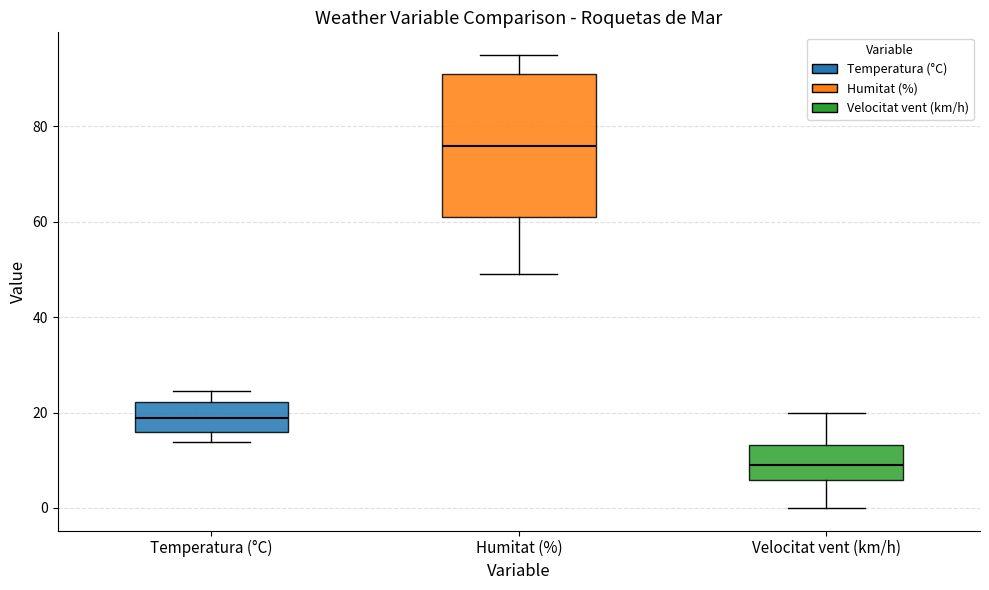

Reading left to right, read every box against the y-axis: the position of its median line, the range the box covers, and the ends of its whiskers. The values are not printed on the chart, so give them approximately, as read against the axis.

Temperatura (°C): median 18, box 16 to 22, whiskers 14 to 24
Humitat (%): median 76, box 62 to 92, whiskers 50 to 96
Velocitat vent (km/h): median 10, box 6 to 14, whiskers 0 to 20